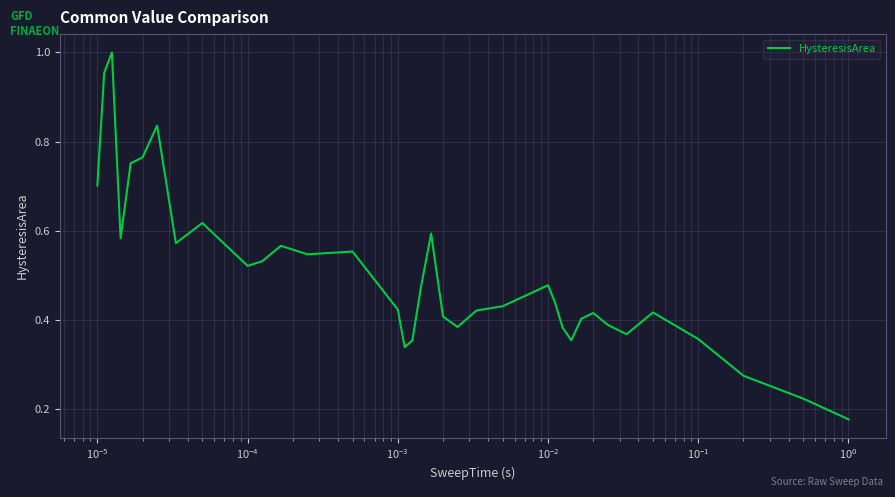

Reading right to left, extract all data points from this chart.

0.2	0.2	0.3	0.4	0.4	0.4	0.4	0.4	0.4	0.4	0.4	0.4	0.5	0.4	0.4	0.4	0.4	0.6	0.5	0.4	0.3	0.4	0.6	0.5	0.6	0.5	0.5	0.6	0.6	0.8	0.8	0.8	0.6	1.0	1.0	0.7